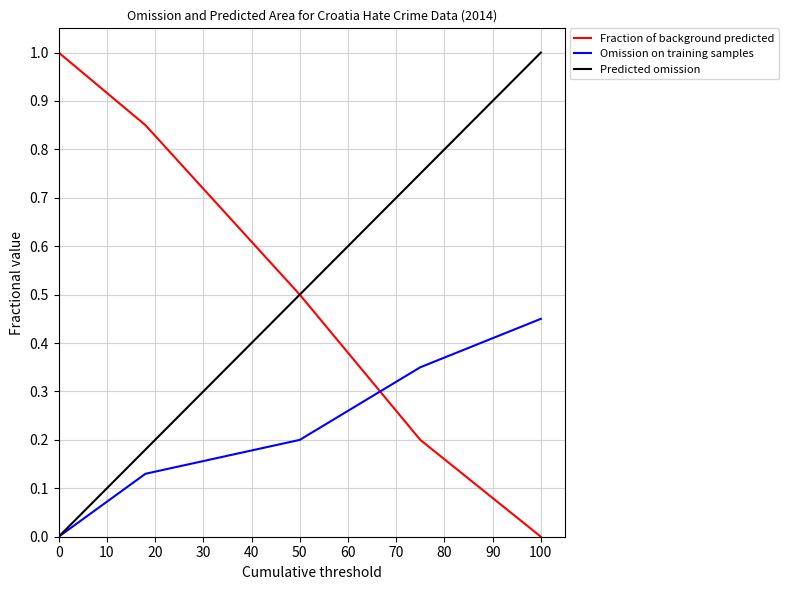

True or false: Omission on training samples has more than 0 points higher than both neighbors.

False